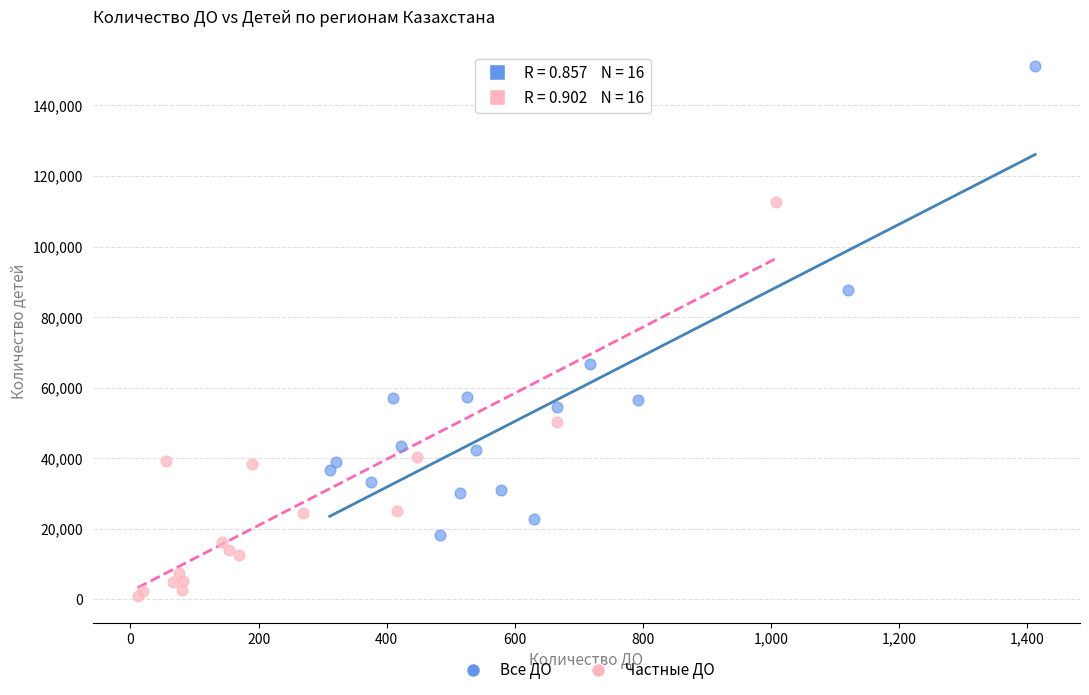

Which series contains the highest Y value?

Все ДО